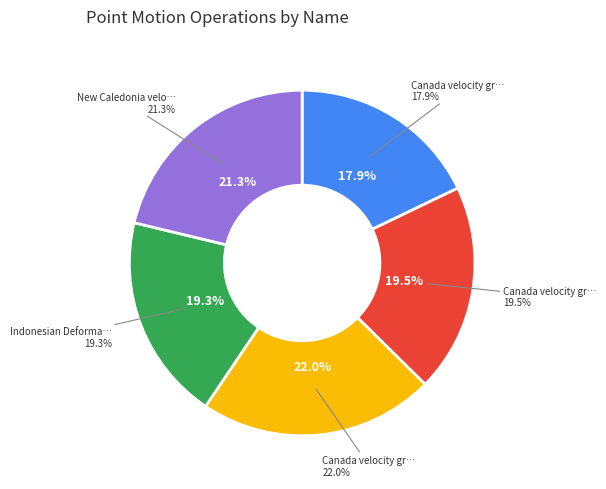

Which slice is the largest?

Canada velocity grid v8